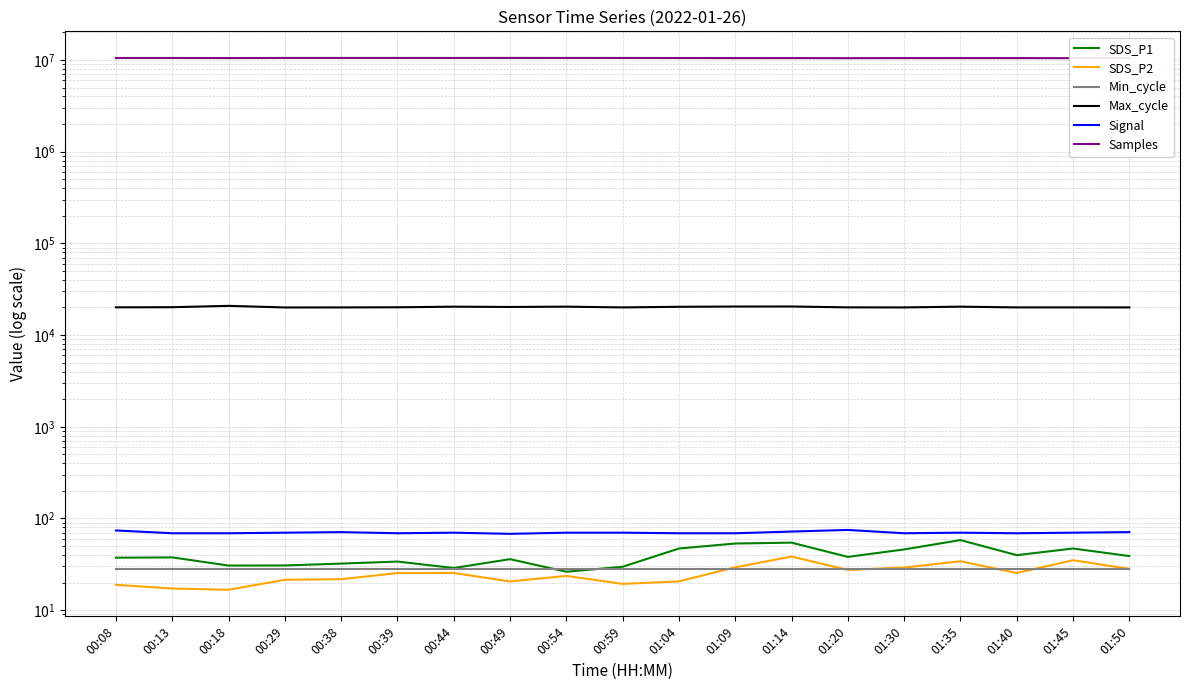

How many interior local peaks does the Max_cycle series have?

5